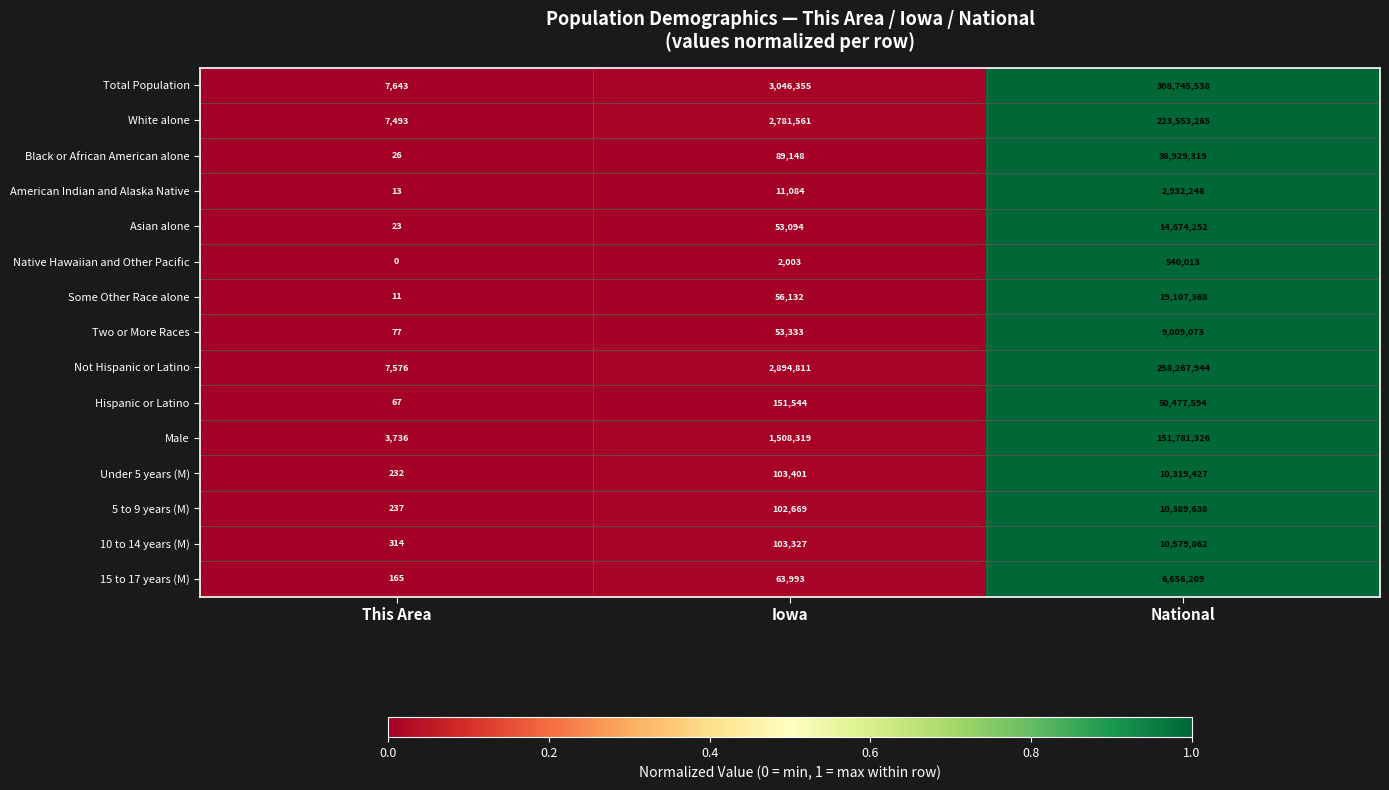

What is the difference between the 10 to 14 years (M) values at Iowa and This Area?

103013